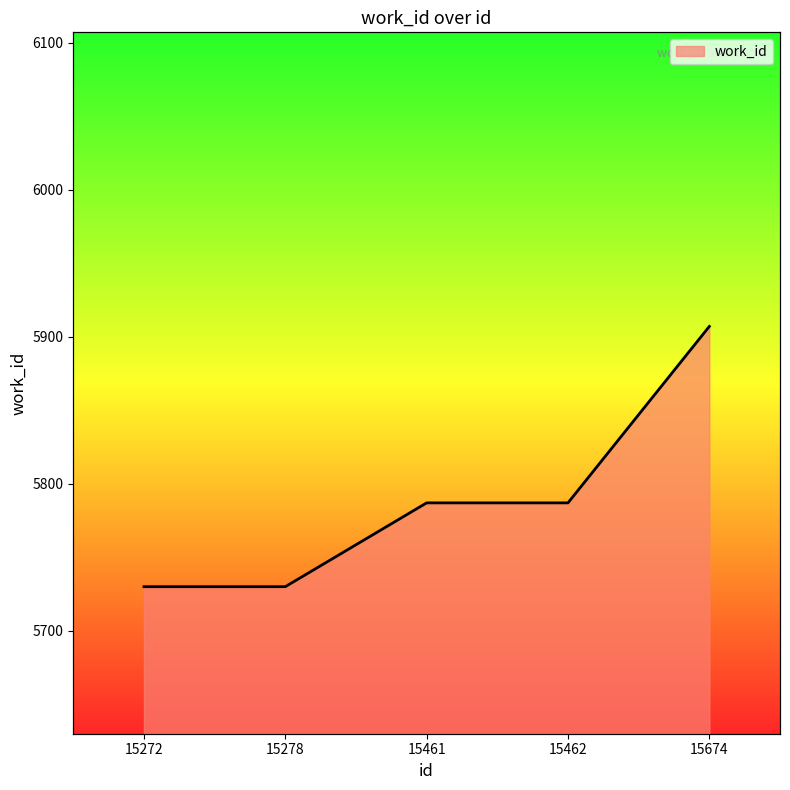

Between 15462 and 15674, which is larger?

15674